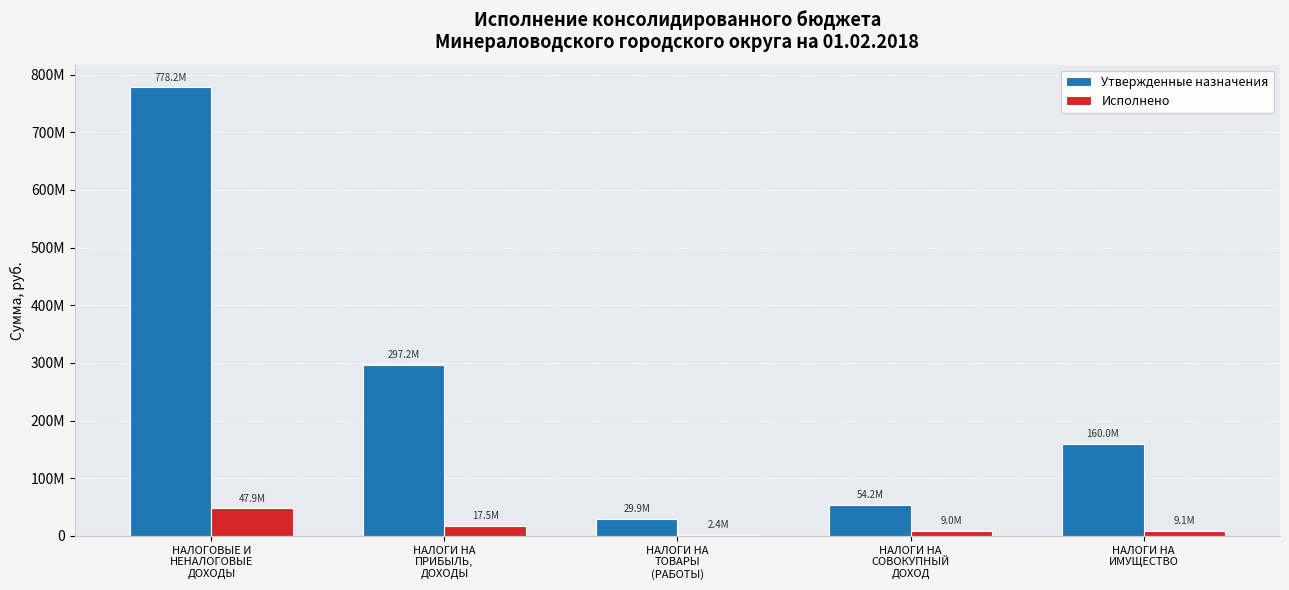

Does the chart contain stacked bars?

No